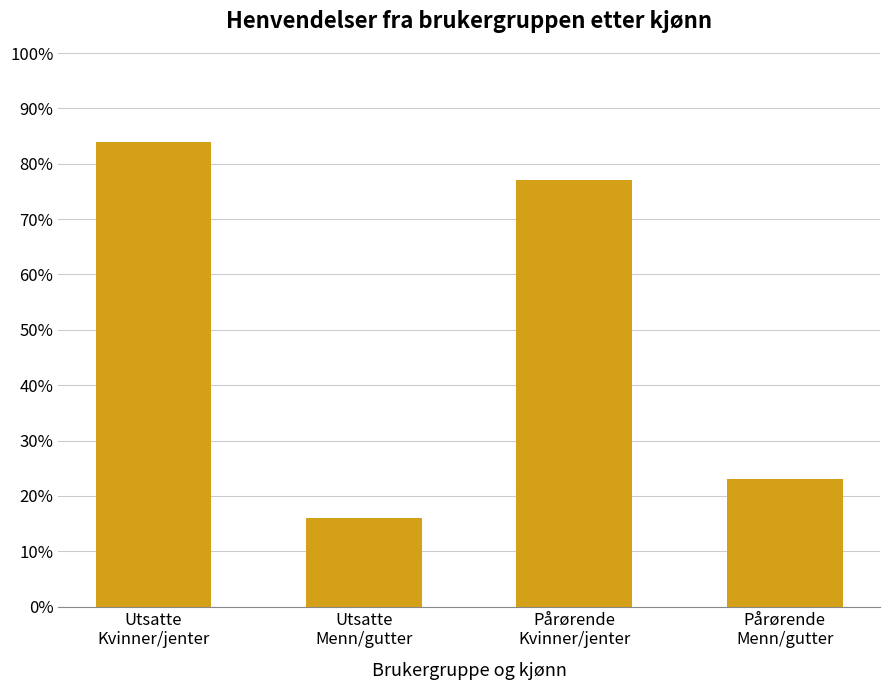

What is the maximum value shown in the chart?

84